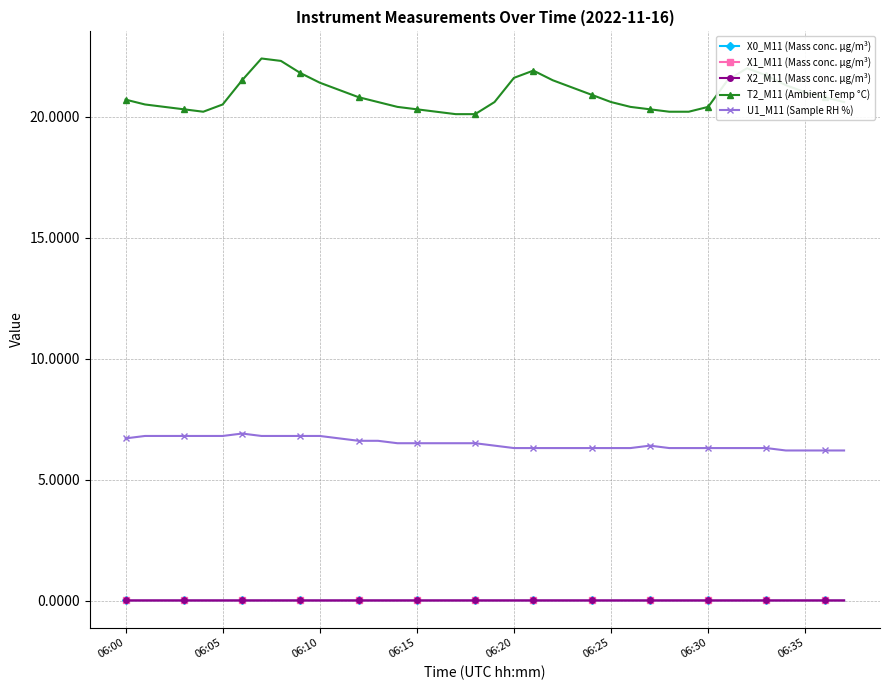

What is the minimum value for T2_M11 (Ambient Temp °C)?

20.1